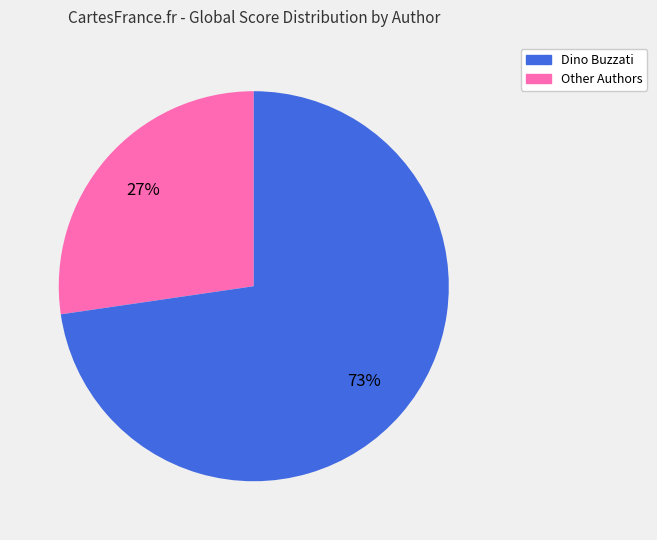

Is there any slice that represents more than half of the pie?

Yes